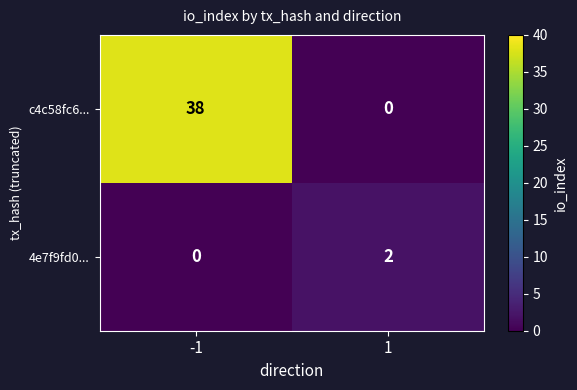

Is the value of c4c58fc6... at -1 greater than the value of 4e7f9fd0... at -1?

Yes